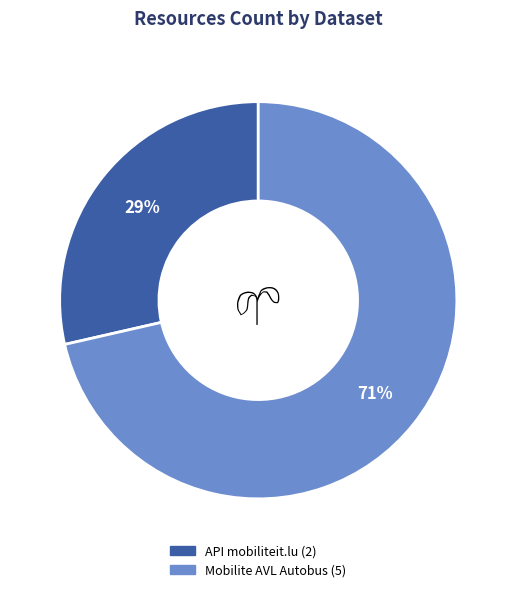

Do API mobiliteit.lu and Mobilite AVL Autobus together represent more than half of the pie?

Yes